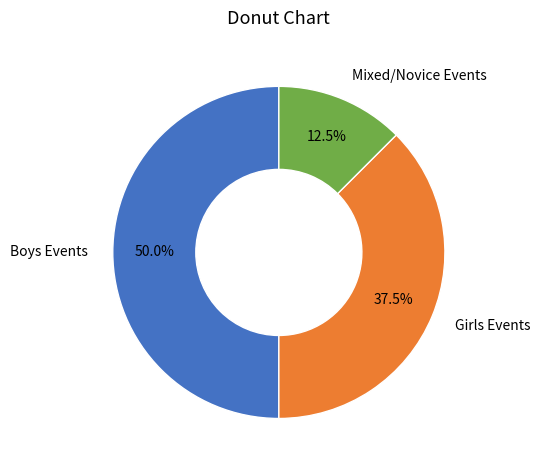

Is Mixed/Novice Events the majority of the pie?

No